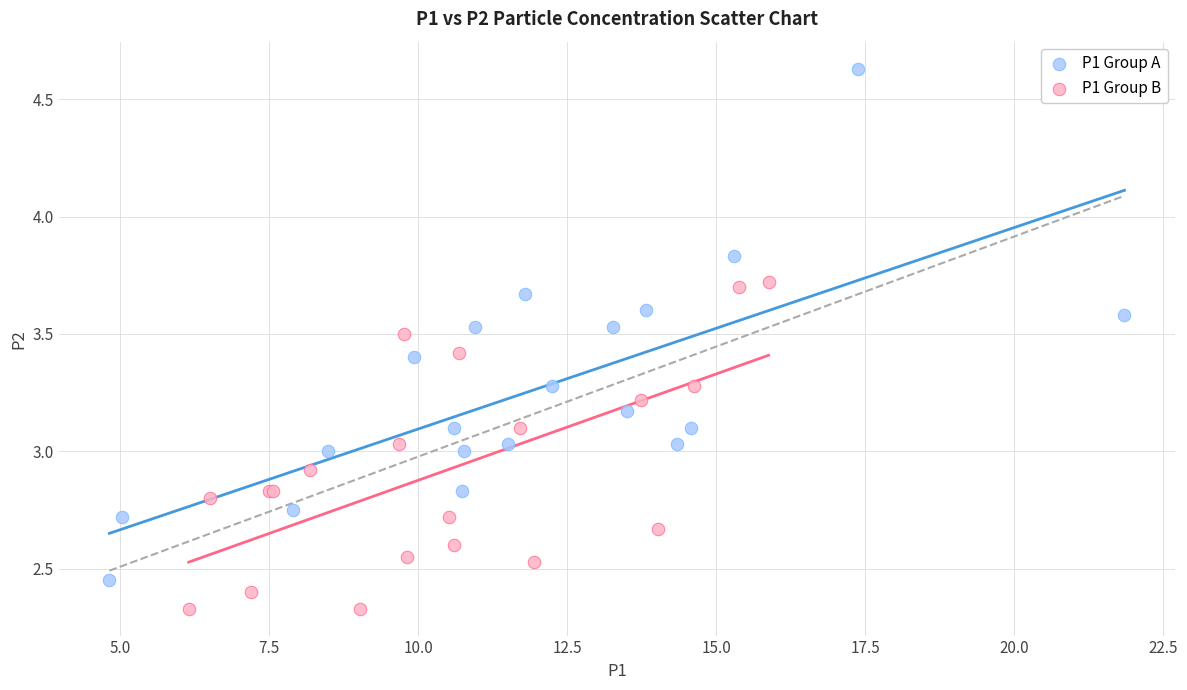

Which series reaches the minimum Y coordinate?

P1 Group B